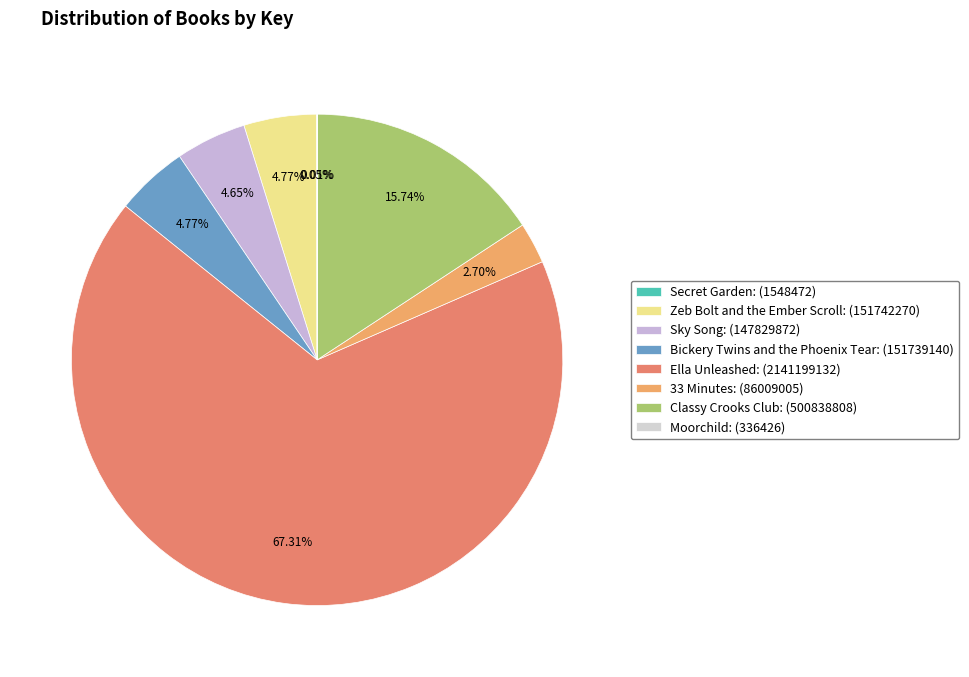

What portion of the pie excludes Ella Unleashed?

32.7%